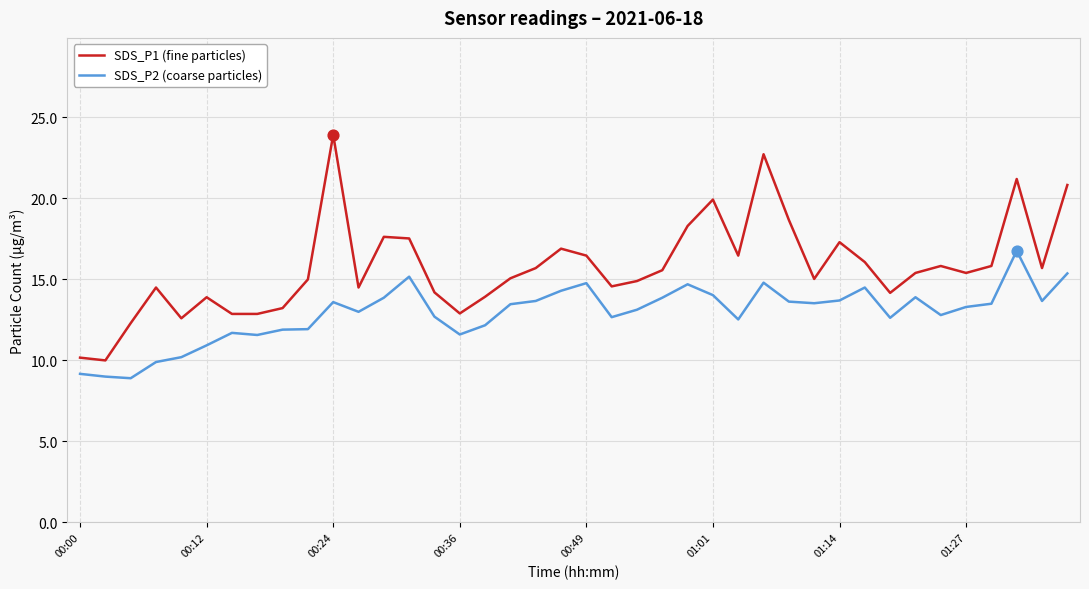

Which series has the largest total across all categories?

SDS_P1 (fine particles)